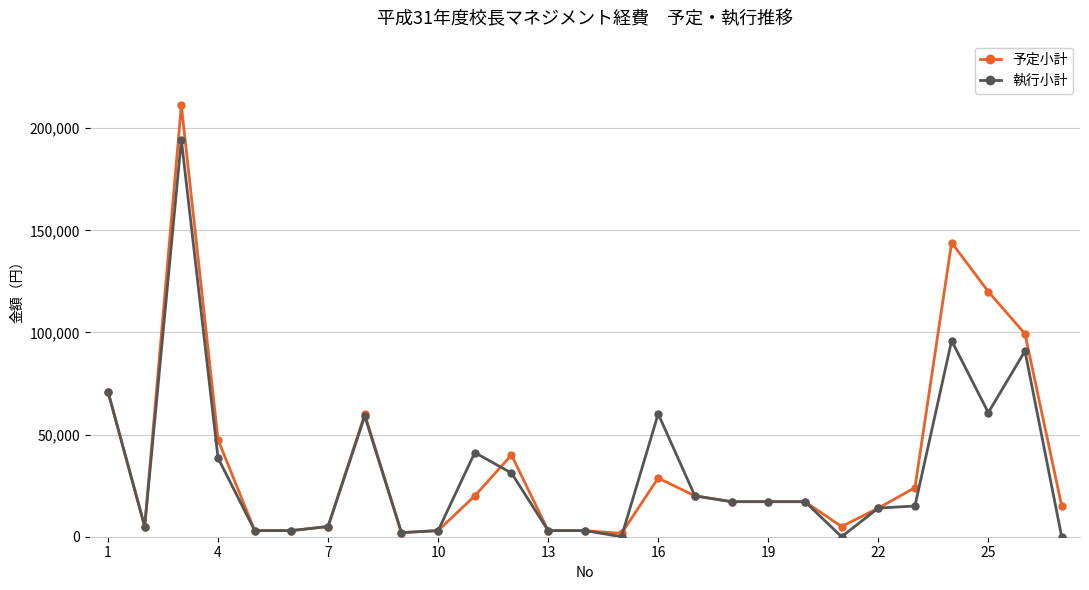

Rank the series by their maximum value, from highest to lowest.

予定小計, 執行小計